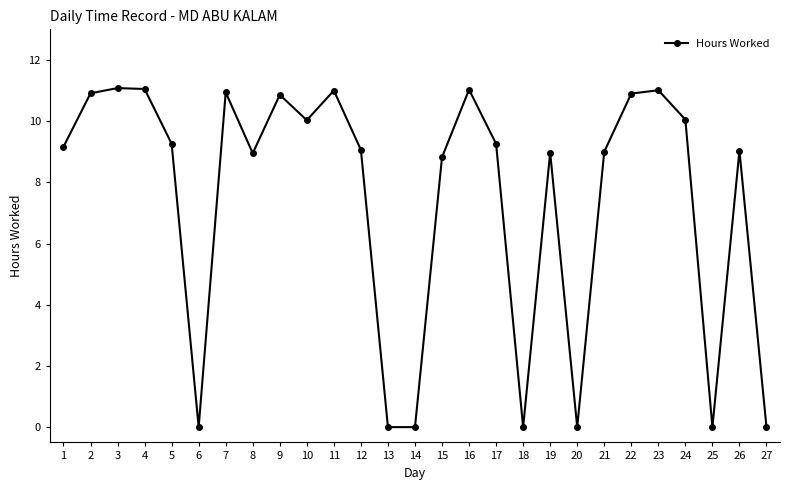

What is the sum of the values at 24 and 20?

10.1